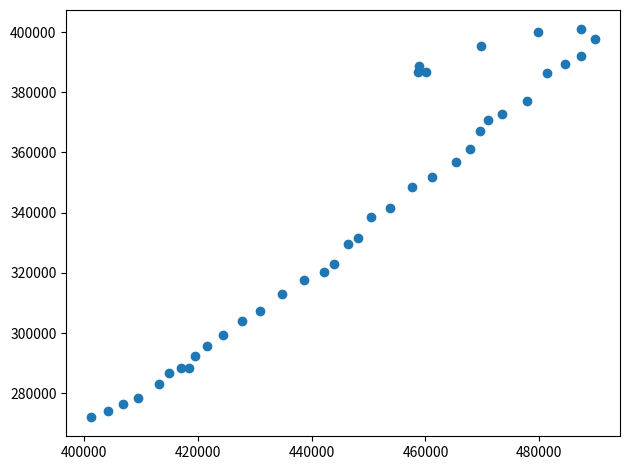

What is the range of X values (max minus min)?

88541